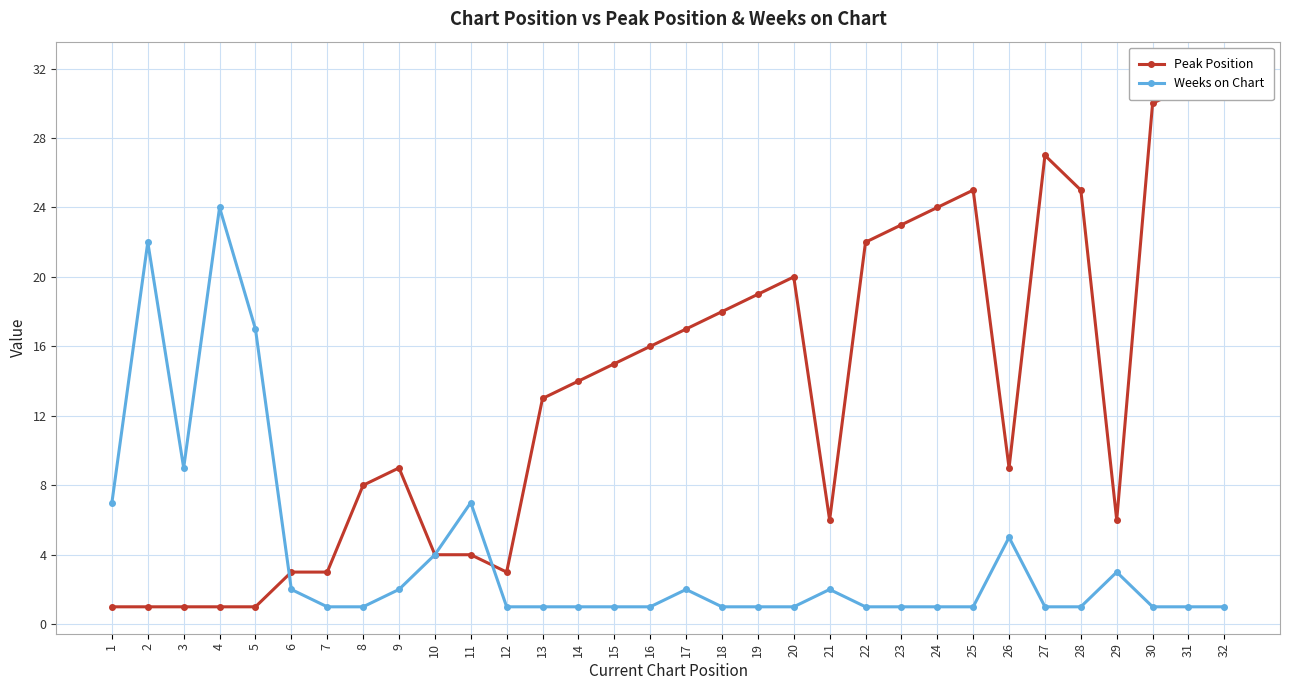

What is the average value of the Peak Position series?

13